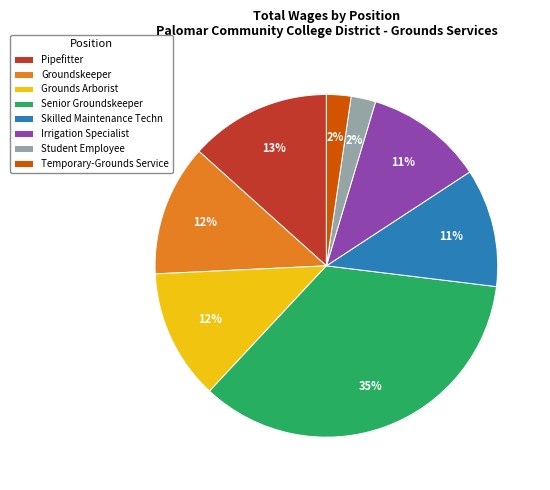

Combined, do Grounds Arborist and Temporary-Grounds Service account for over 50%?

No